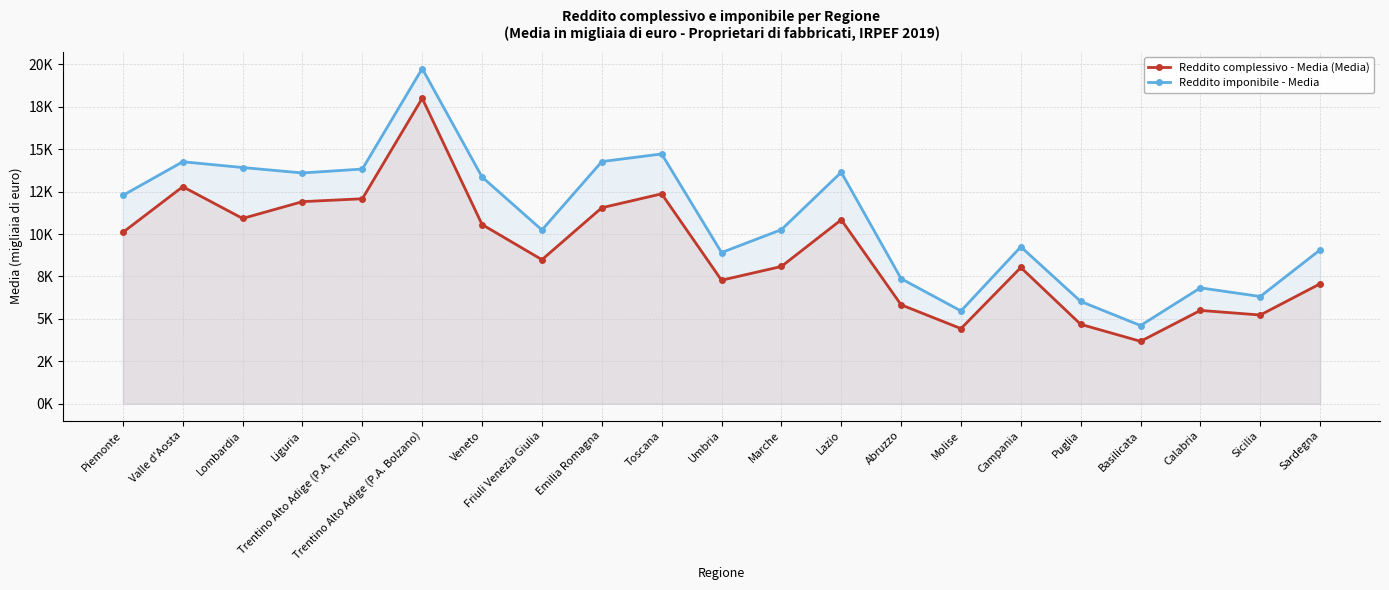

Which category has the lowest value in the Reddito imponibile - Media series?

Basilicata